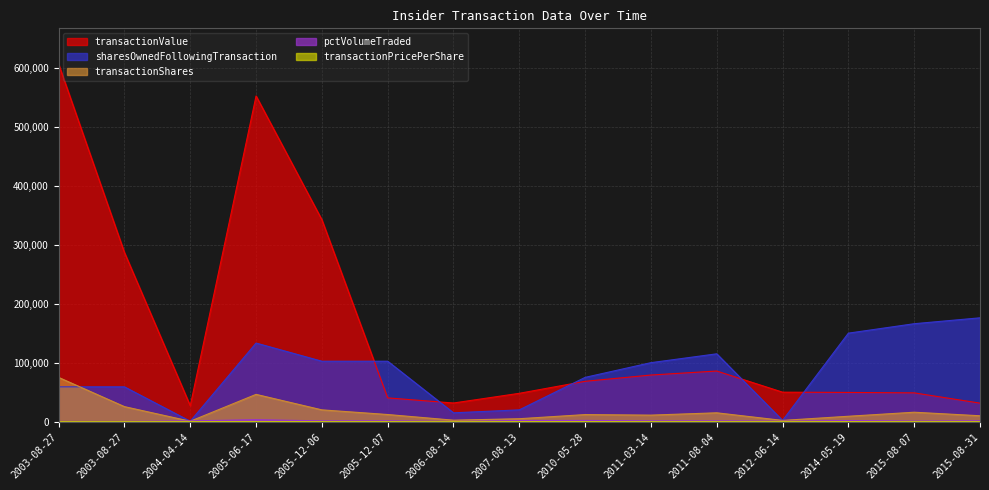

True or false: transactionShares and transactionValue intersect in this chart.

False